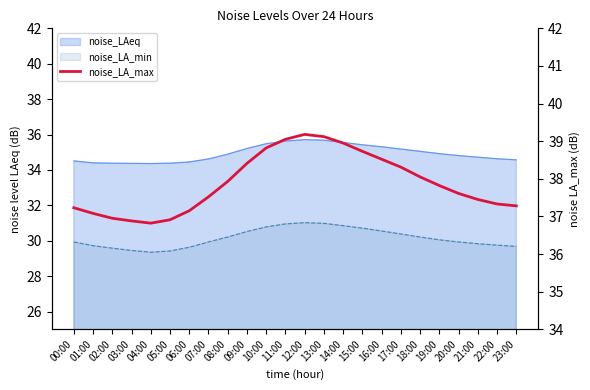

At which category does the chart reach its minimum across all series?

04:00